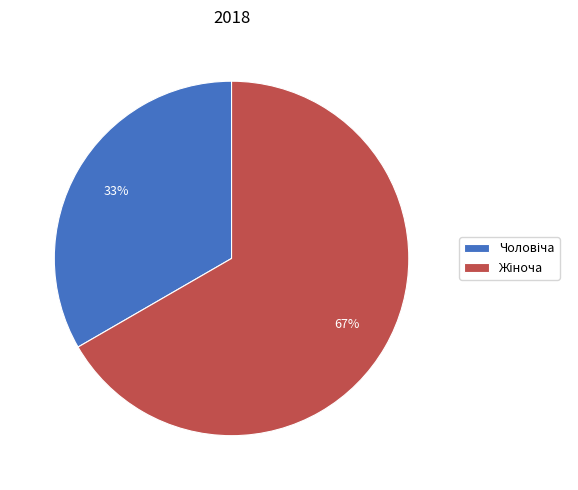

Does any single category account for the majority?

Yes